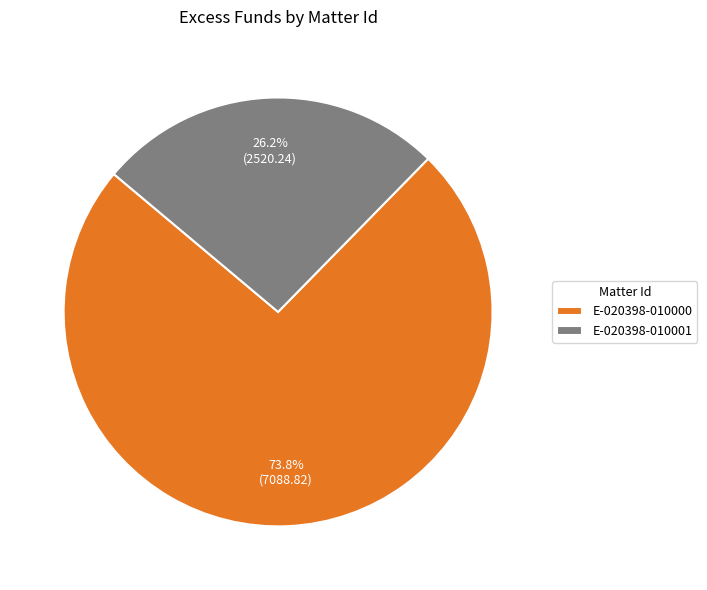

Is it true that E-020398-010001 is 14% of the pie?

False